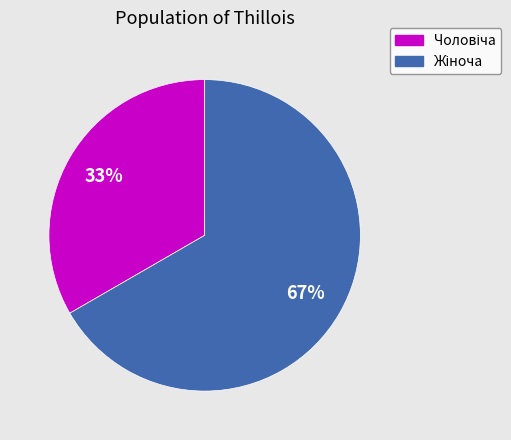

To the nearest percent, what is the average slice percentage?

50%